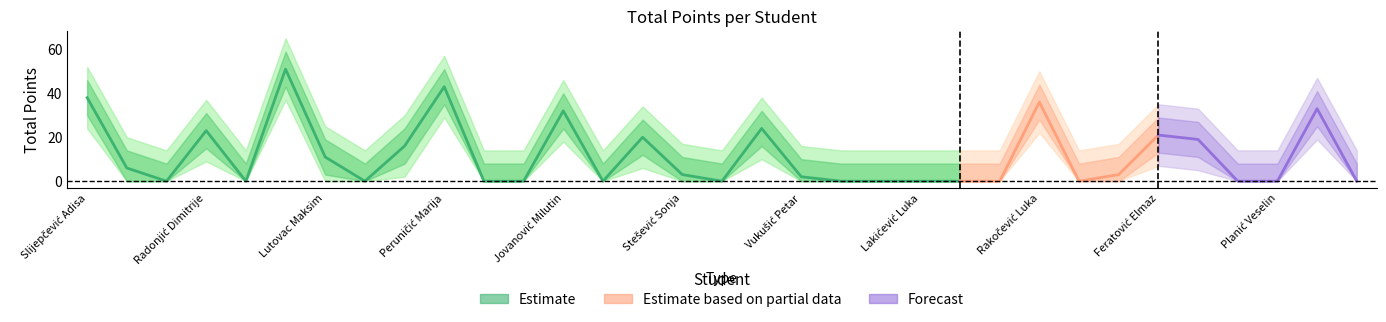

What is the label of the 17th point from the left?

Kontić Veselin